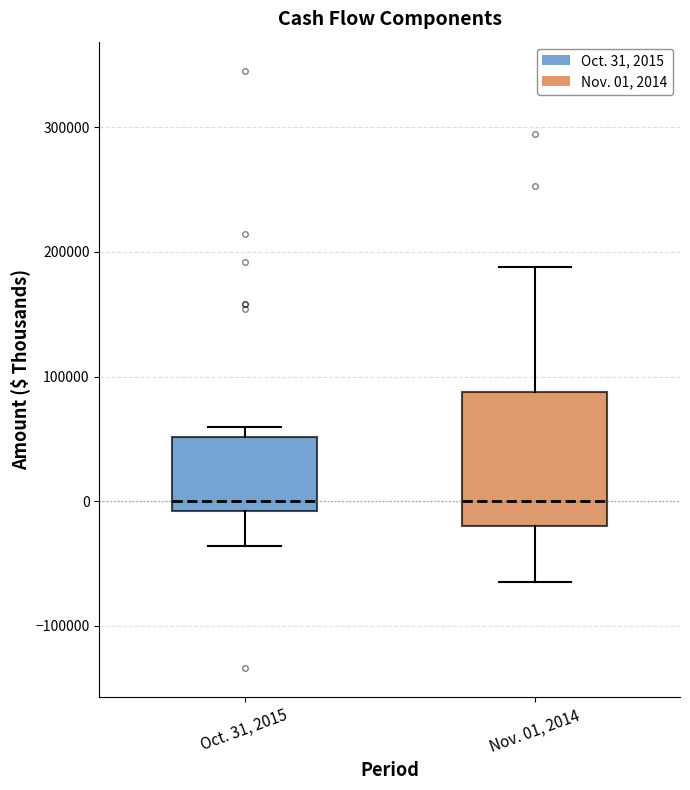

Where does the median line of the box for Oct. 31, 2015 sit on the y-axis? The values are not printed on the chart, so give them approximately, as read against the axis.

0